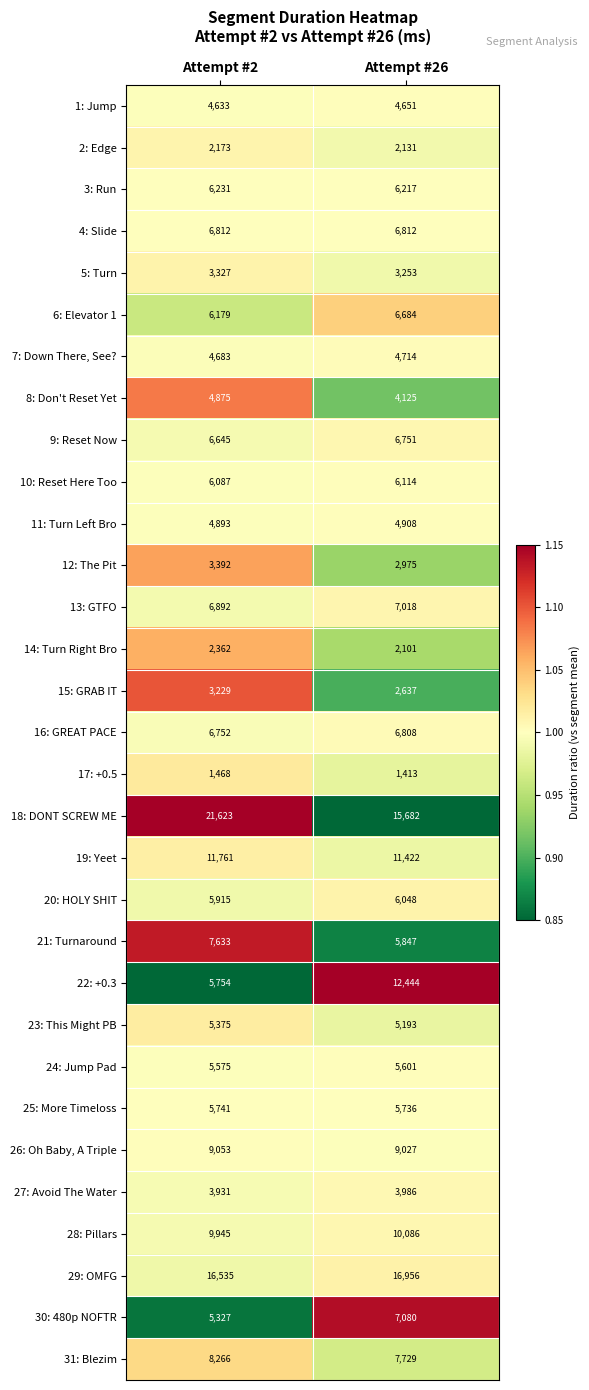

Count the number of data series in this chart.

31